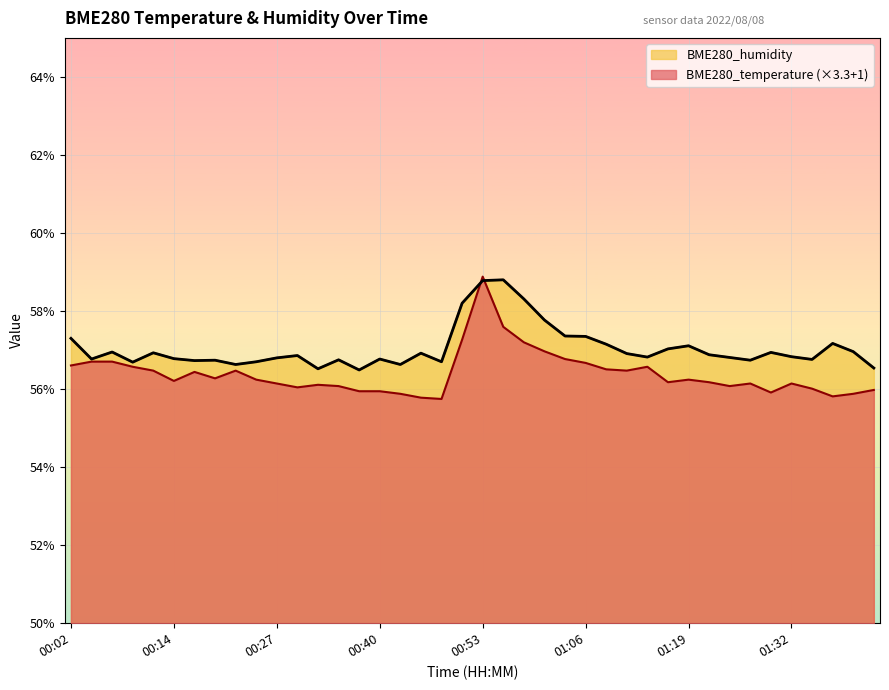

What is the maximum value shown in the chart?

58.9